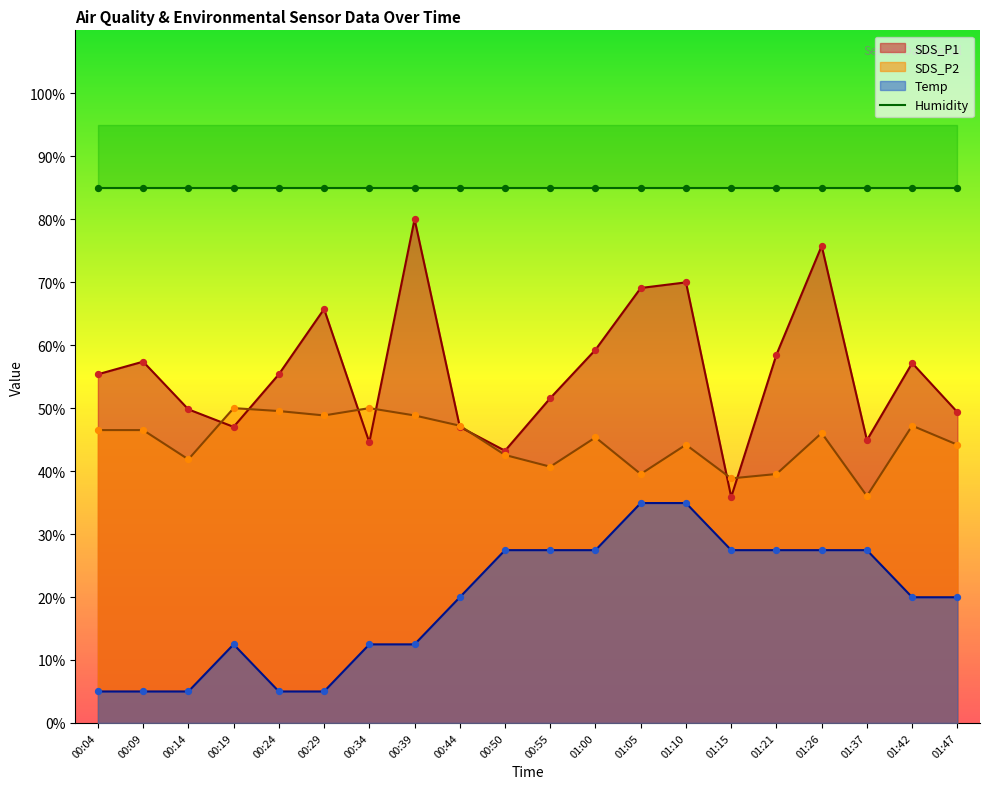

Which series has the largest total across all categories?

SDS_P1